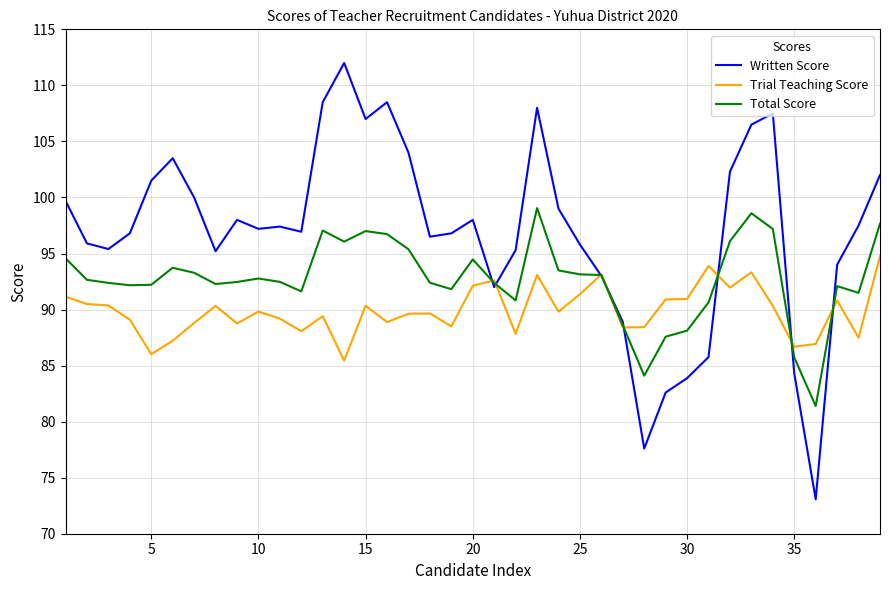

Which series has the widest spread of values?

Written Score